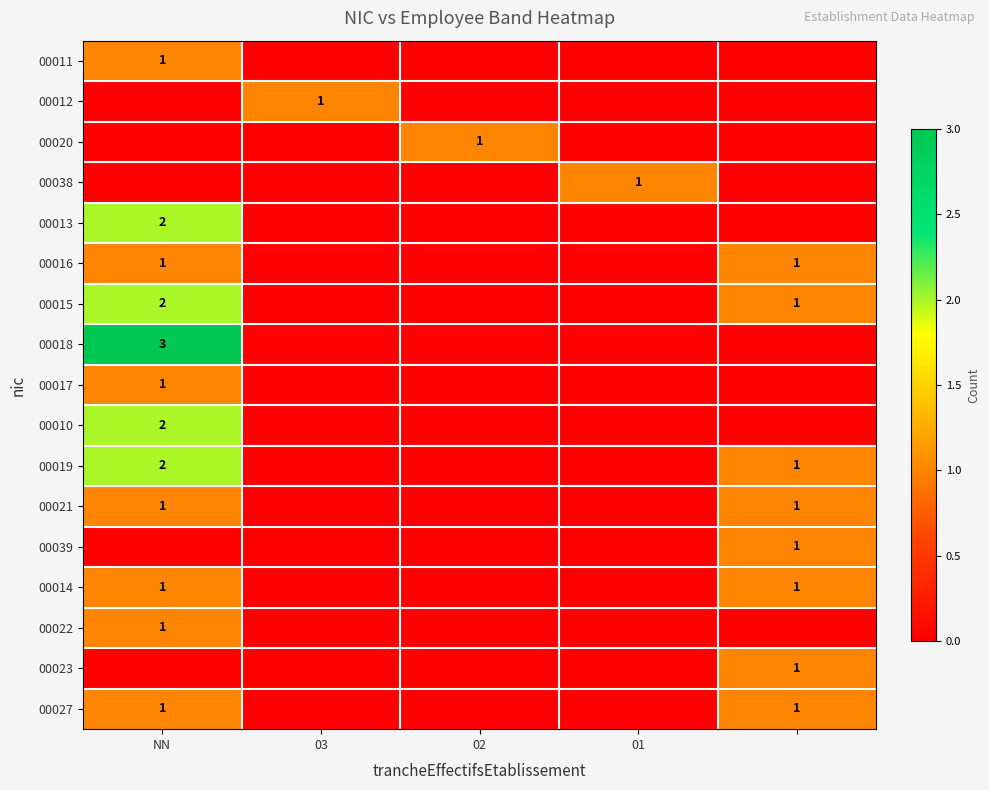

Which series has the largest total across all categories?

00015